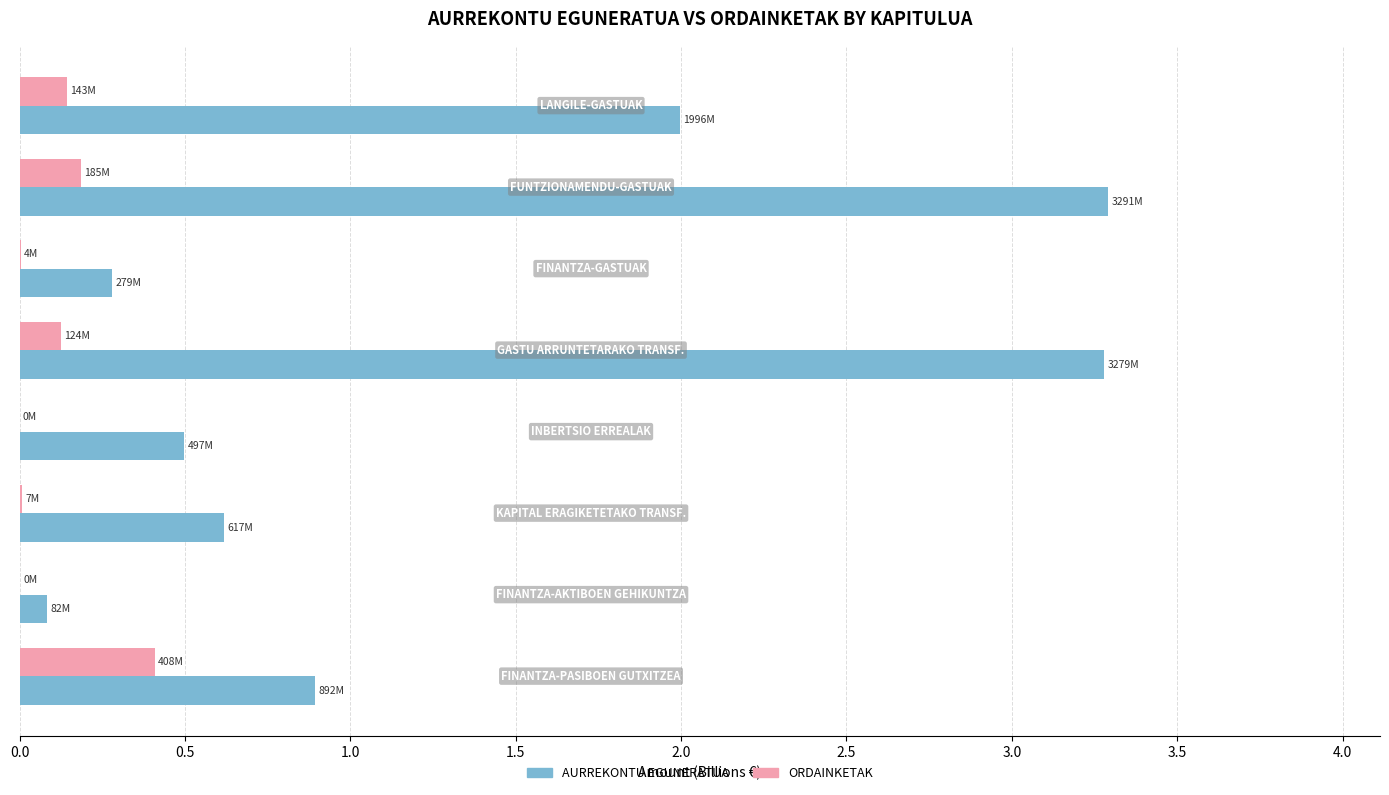

What is the maximum value for ORDAINKETAK?

0.4